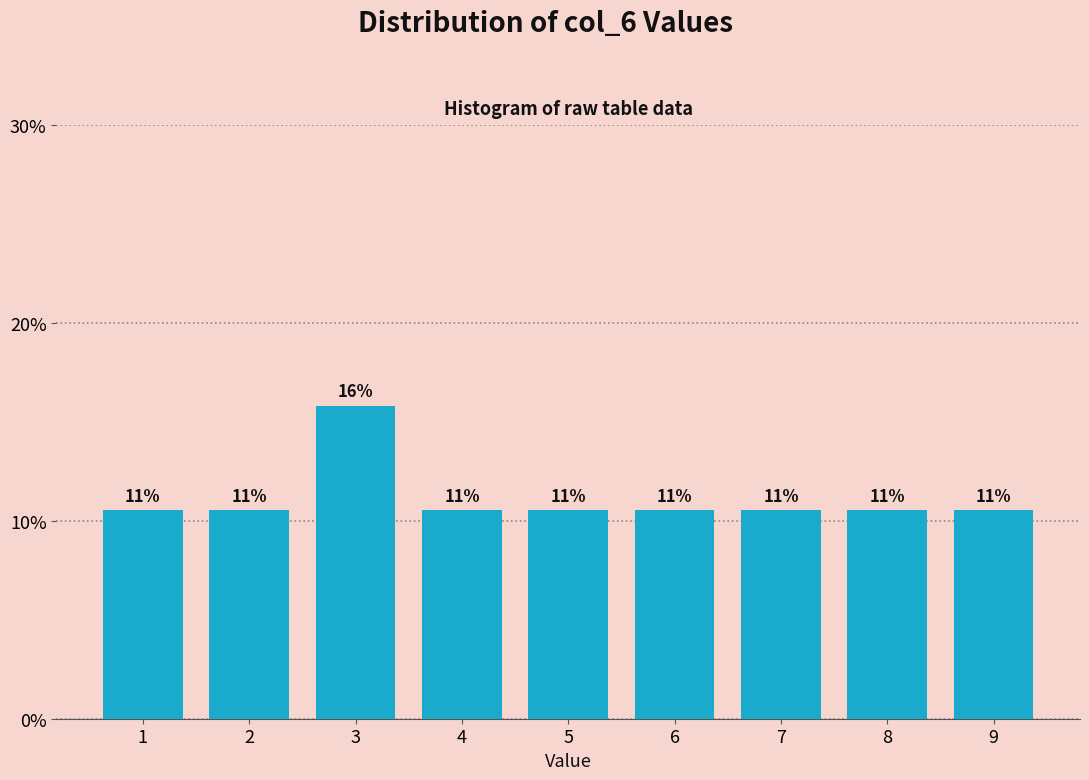

Does the chart contain any negative values?

No